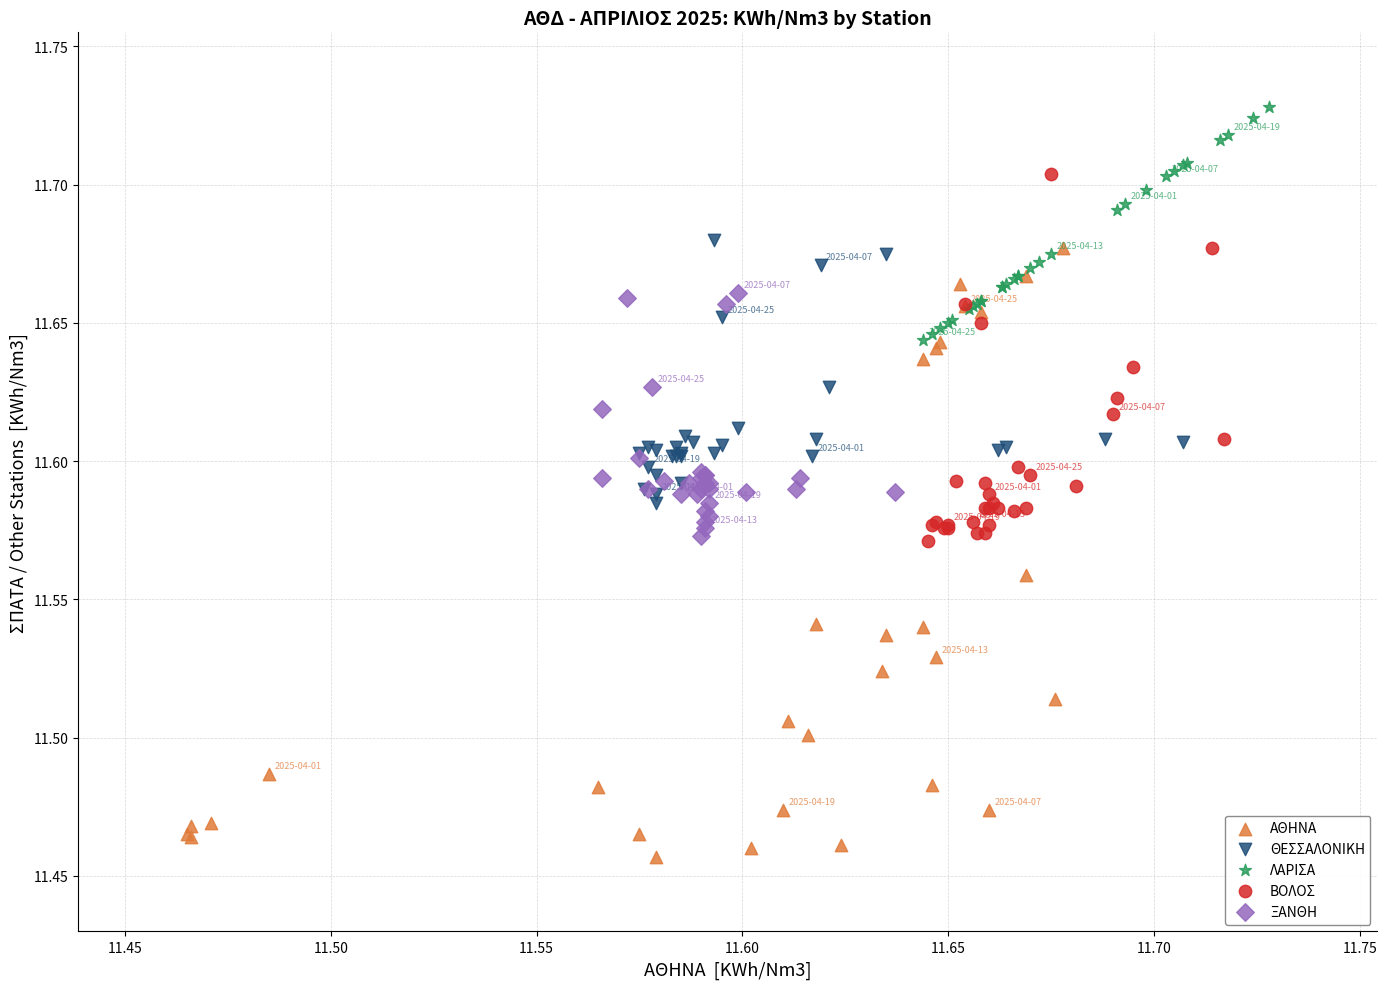

Which series has the largest Y range (max minus min)?

ΑΘΗΝΑ